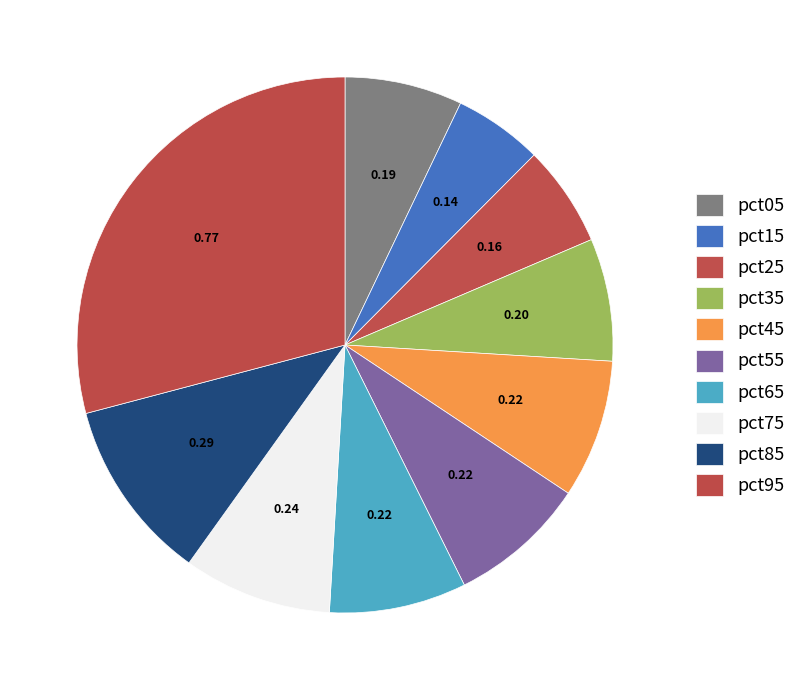

How many segments does this pie chart have?

10